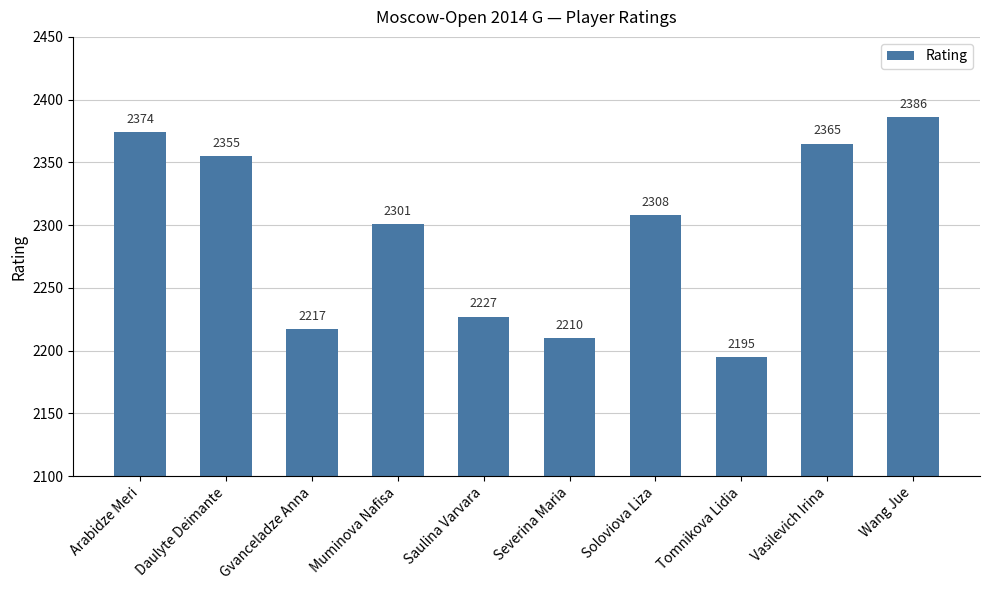

Reading left to right, what are all the values shown in this chart?

Arabidze Meri=2374	Daulyte Deimante=2355	Gvanceladze Anna=2217	Muminova Nafisa=2301	Saulina Varvara=2227	Severina Maria=2210	Soloviova Liza=2308	Tomnikova Lidia=2195	Vasilevich Irina=2365	Wang Jue=2386